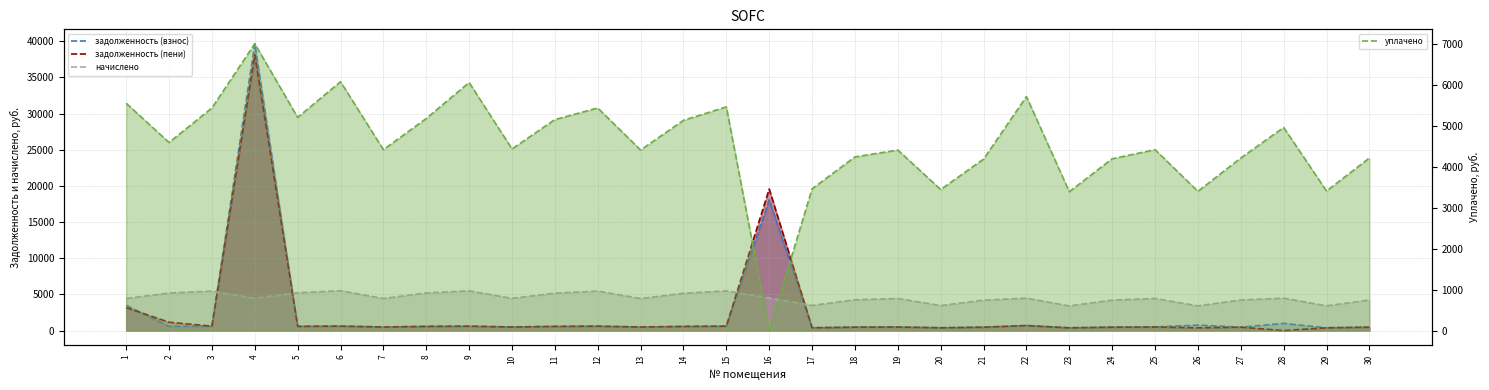

True or false: начислено has more than 2 points higher than both neighbors.

True